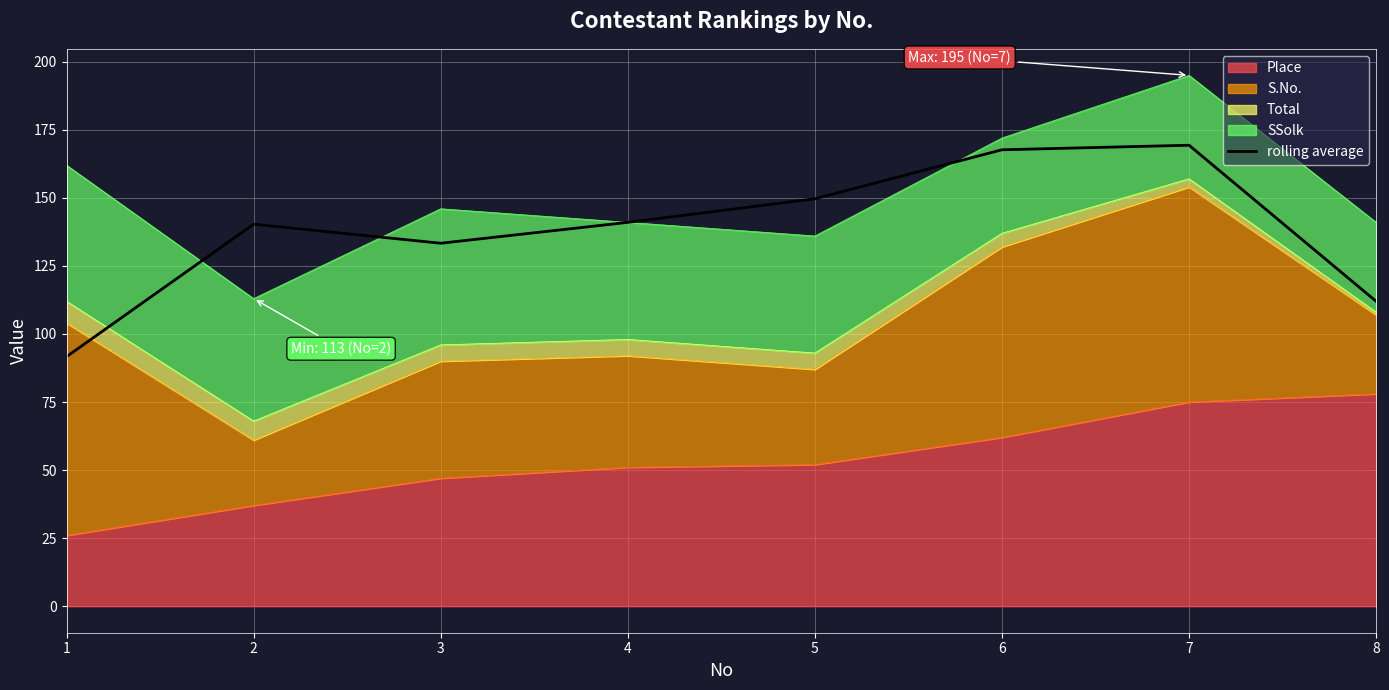

What is the sum of all values?

1105.0